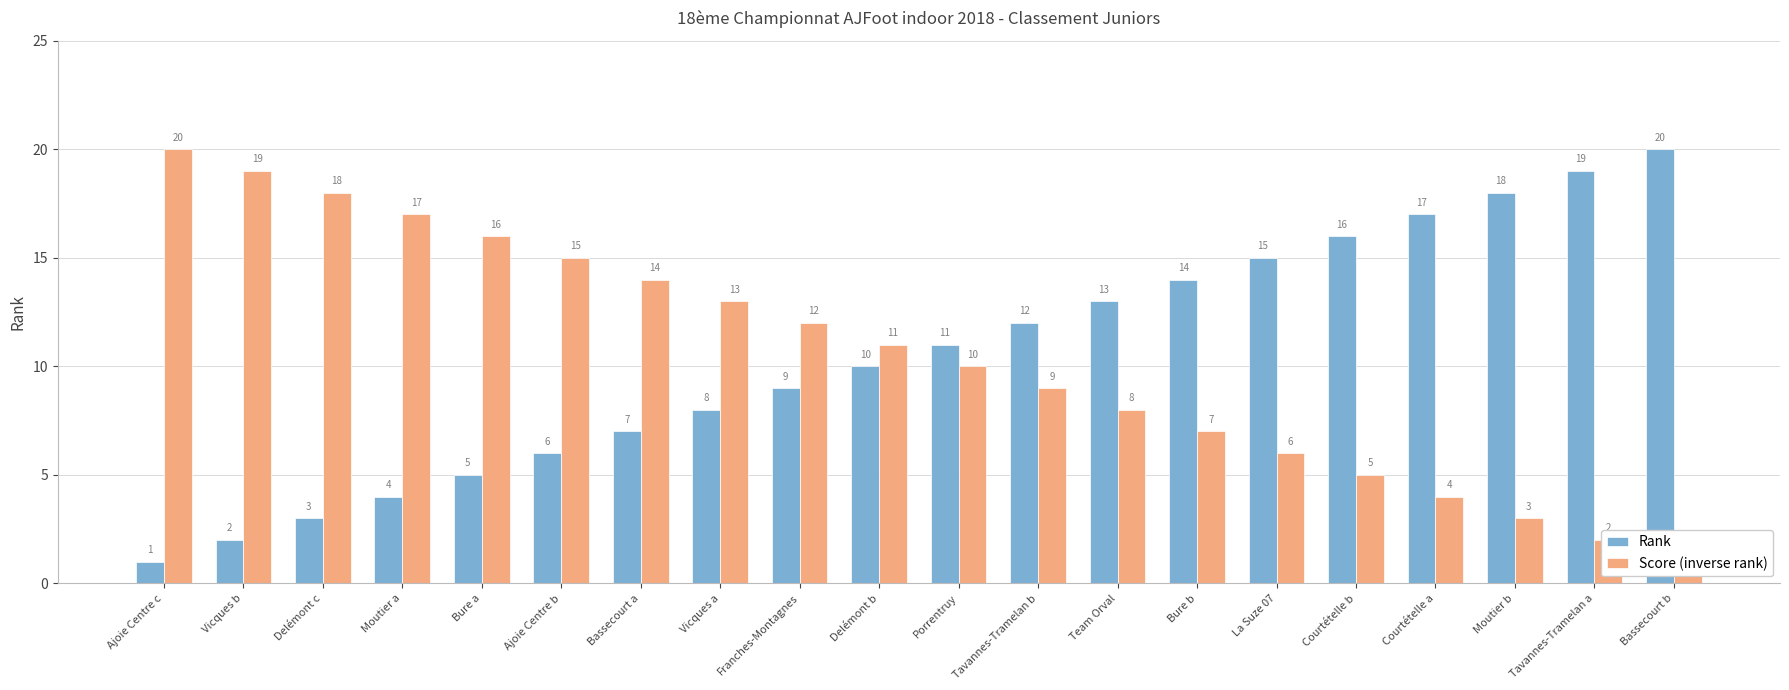

At which label does Score (inverse rank) reach its peak?

Ajoie Centre c